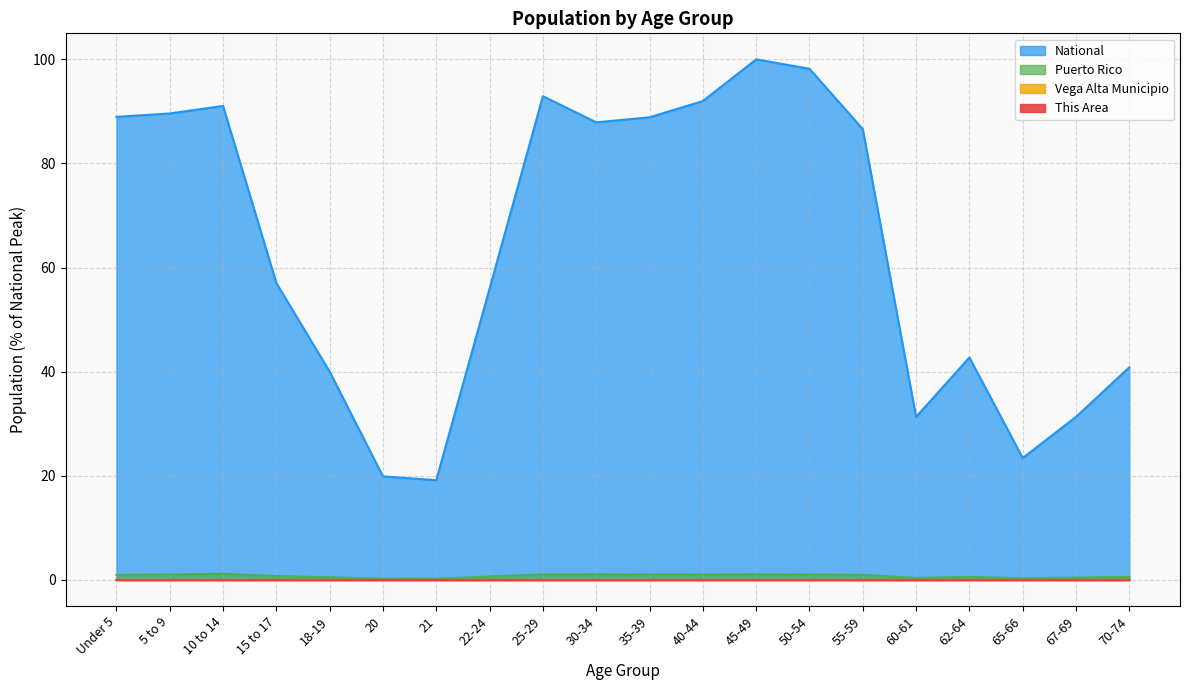

Does the chart have visible grid lines?

Yes